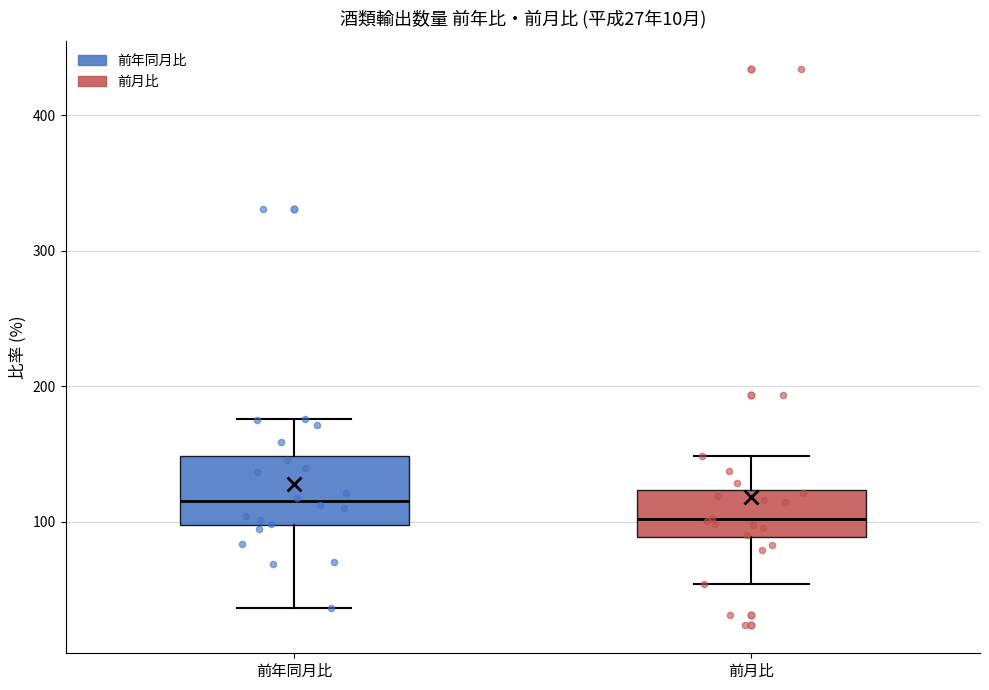

Which box is the tallest, from its lower edge to its upper edge?

前年同月比